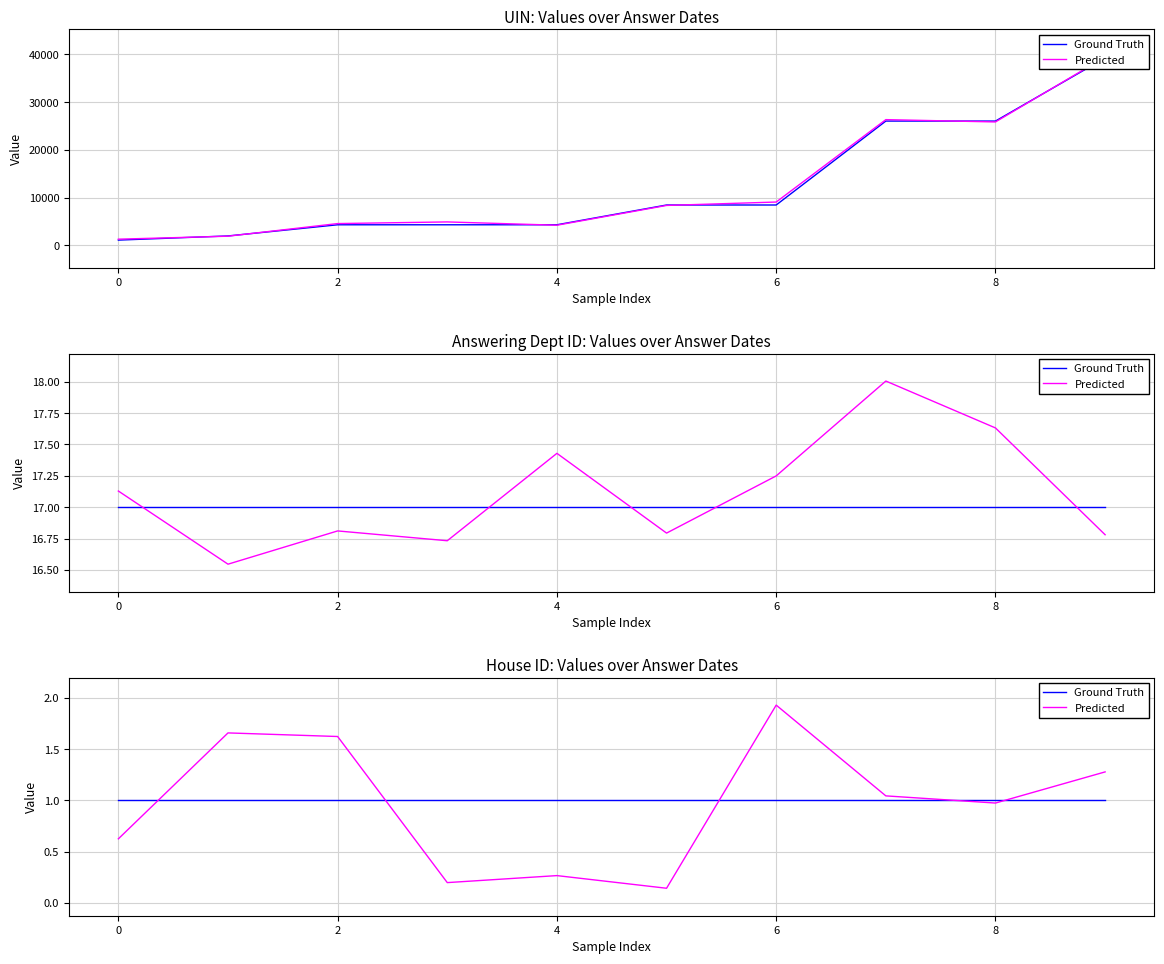

Which series has the largest total across all categories?

Ground Truth